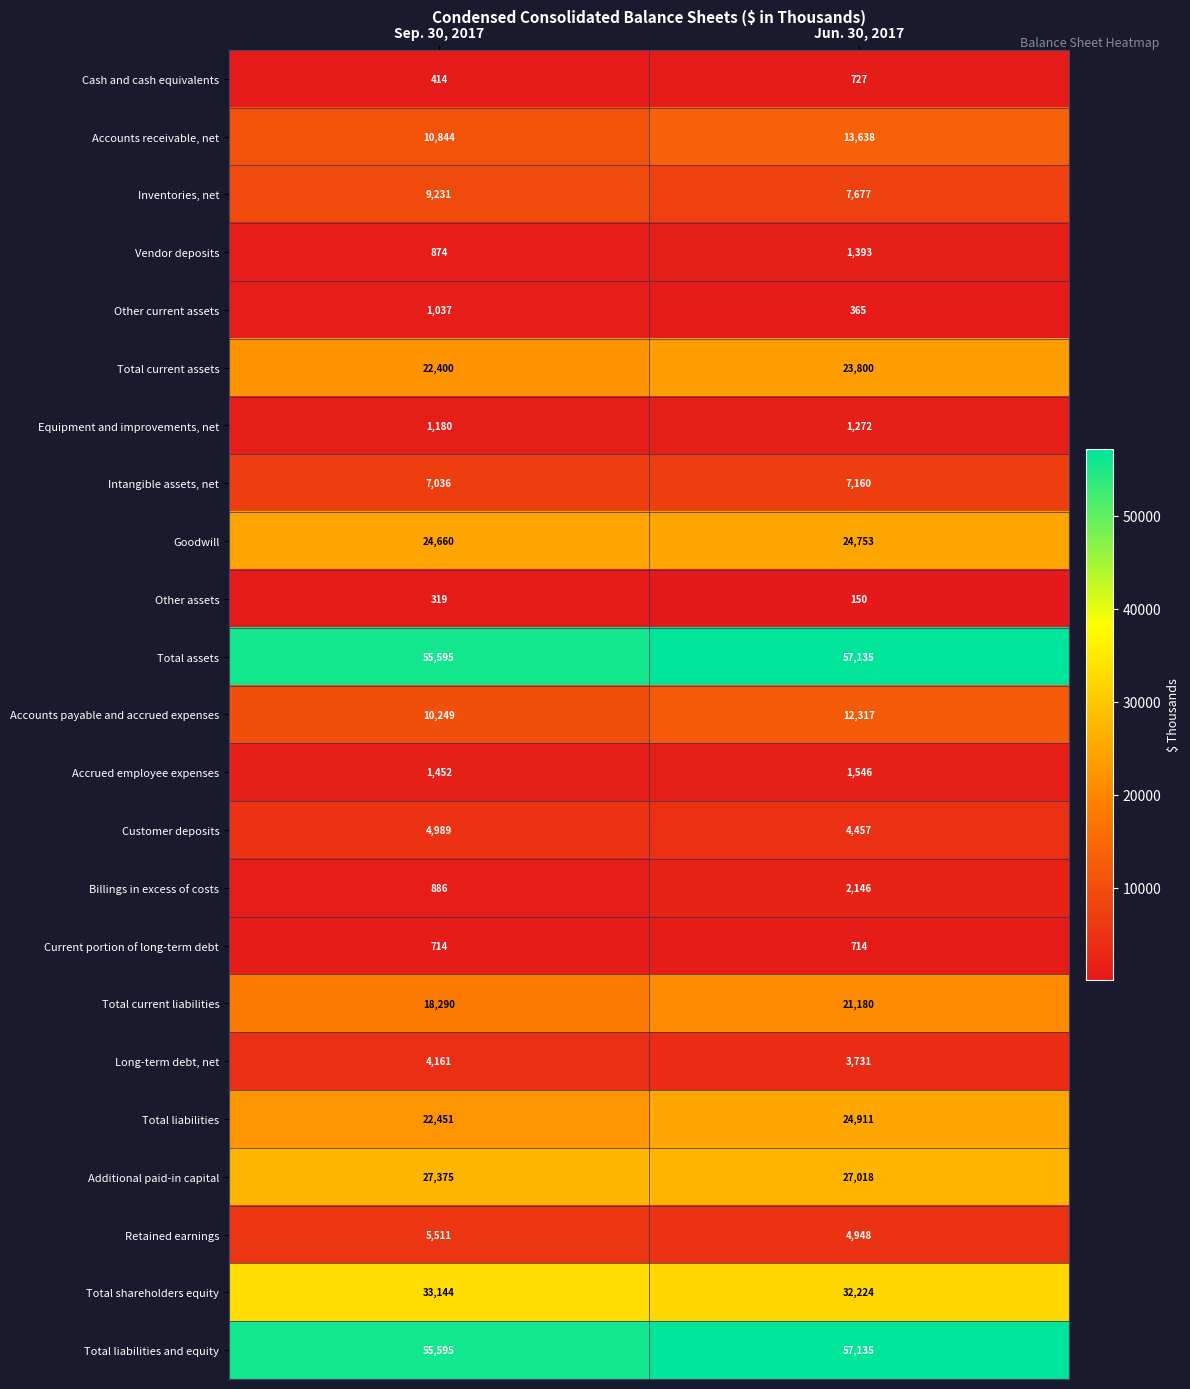

The Additional paid-in capital series shows 17388 at Jun. 30, 2017. True or false?

False